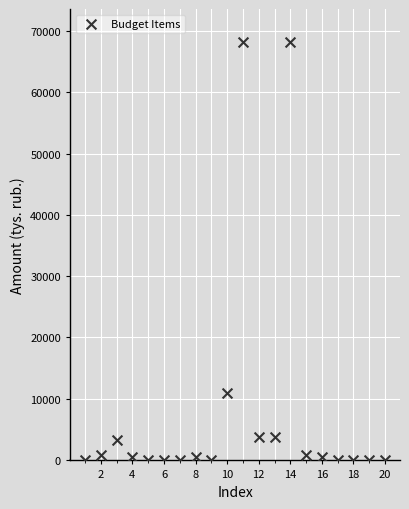

What is the range of X values (max minus min)?

19.0